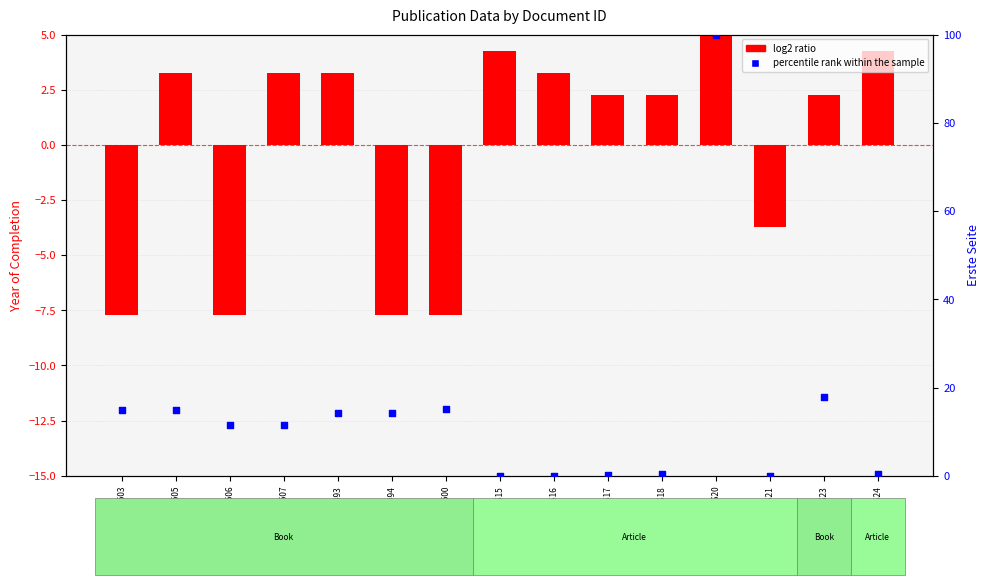

At how many categories does at least one series exceed 27?

1